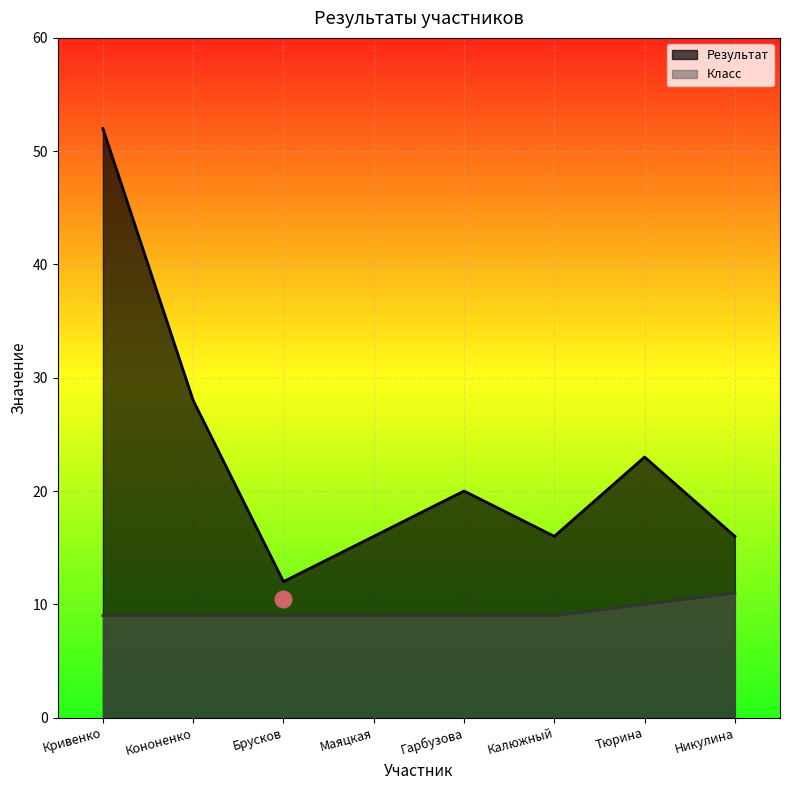

What is the highest value of the Результат series?

52